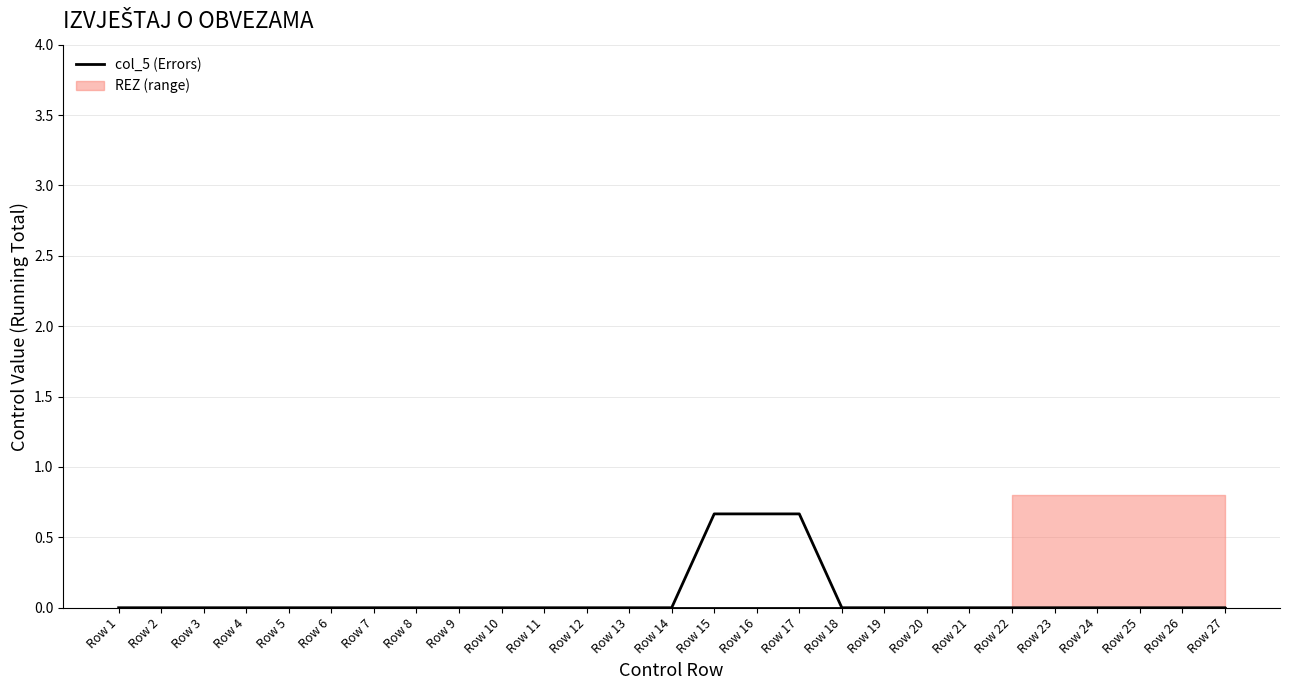

Which label corresponds to the largest value in the chart?

Row 15